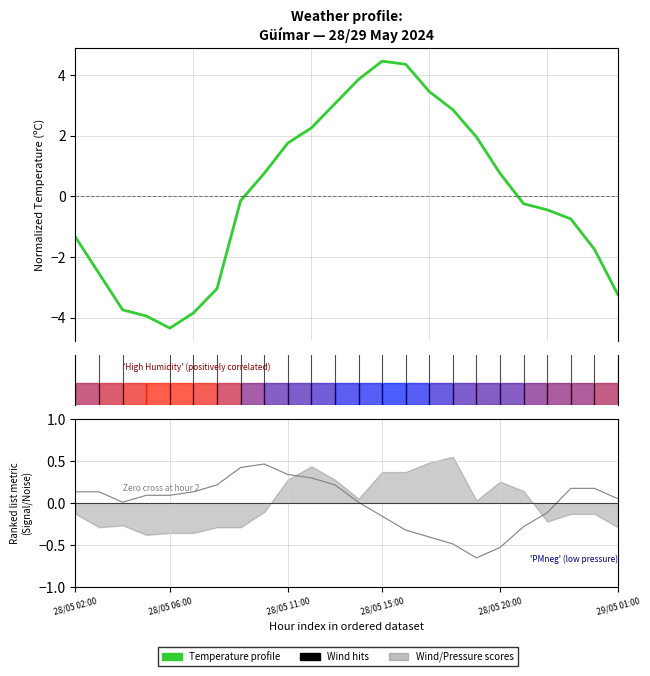

True or false: Pressure metric and Temperature profile cross at least once.

True